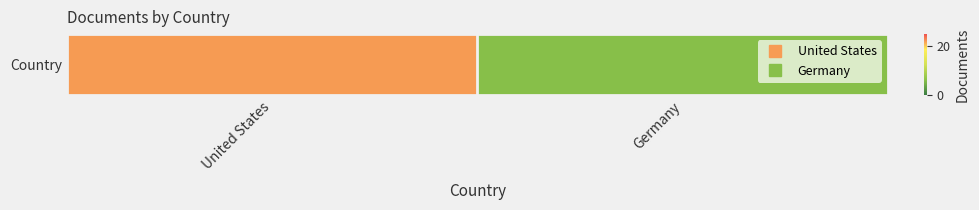

Rank the categories by value from lowest to highest.

Germany, United States